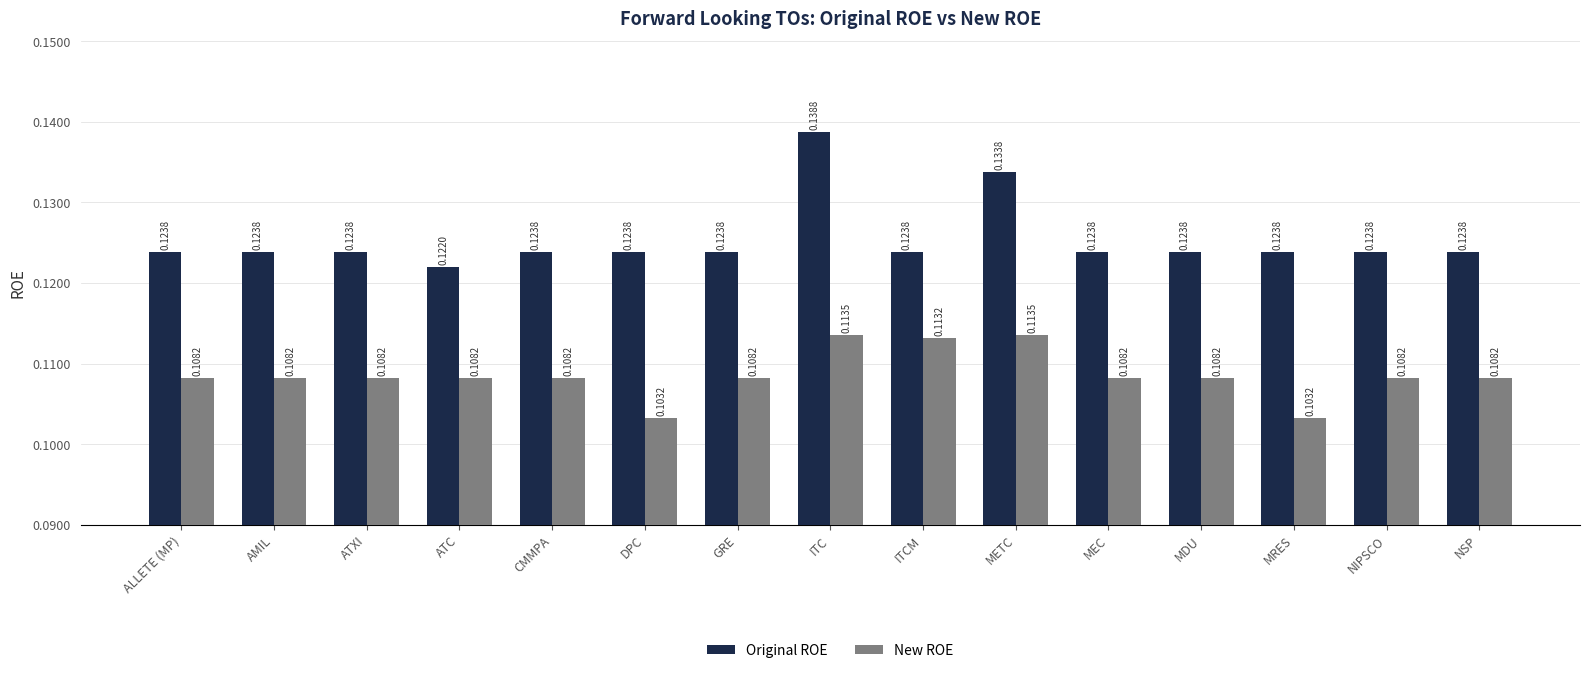

At how many categories does at least one series exceed 0?

15